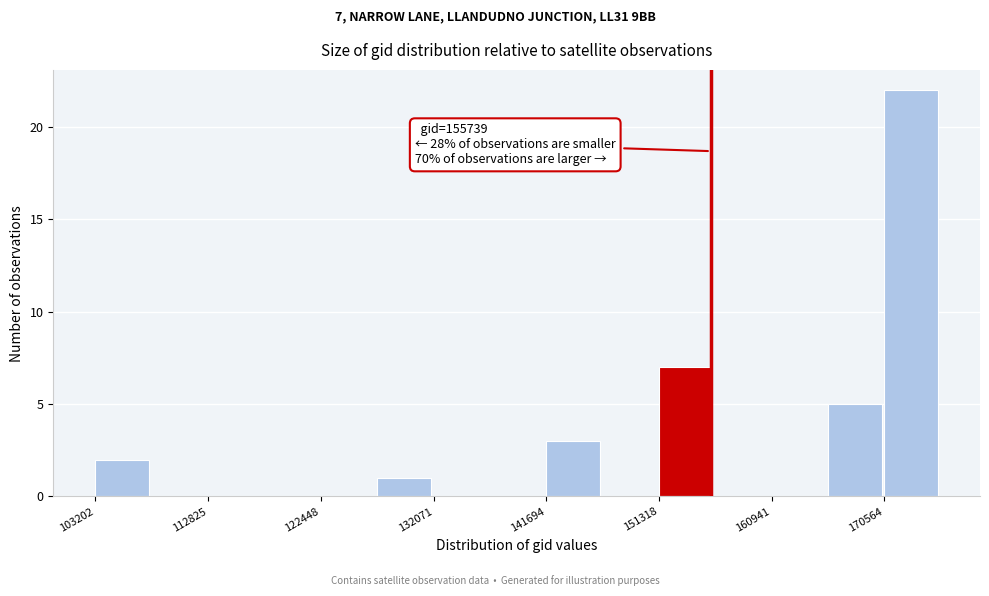

Which range on the x-axis has the tallest bar?

171000 to 175000